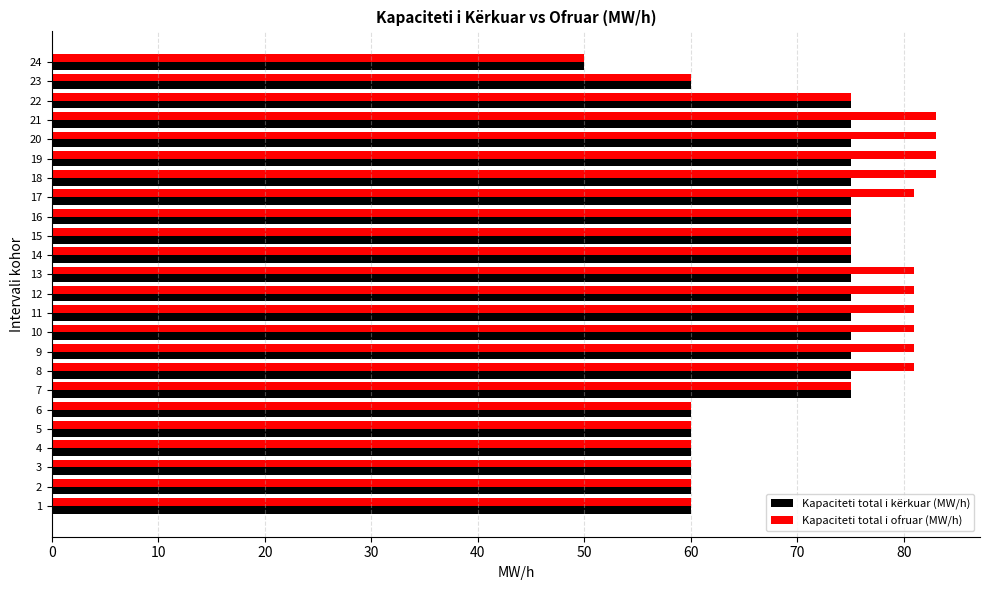

At 17, list the series in order from largest to smallest.

Kapaciteti total i ofruar (MW/h), Kapaciteti total i kërkuar (MW/h)